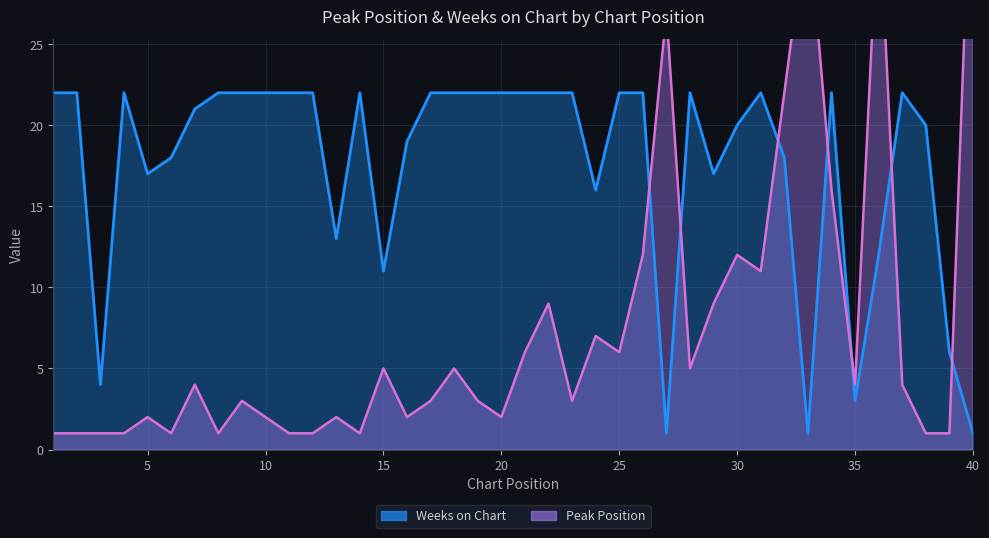

At which label does Weeks on Chart reach its peak?

1